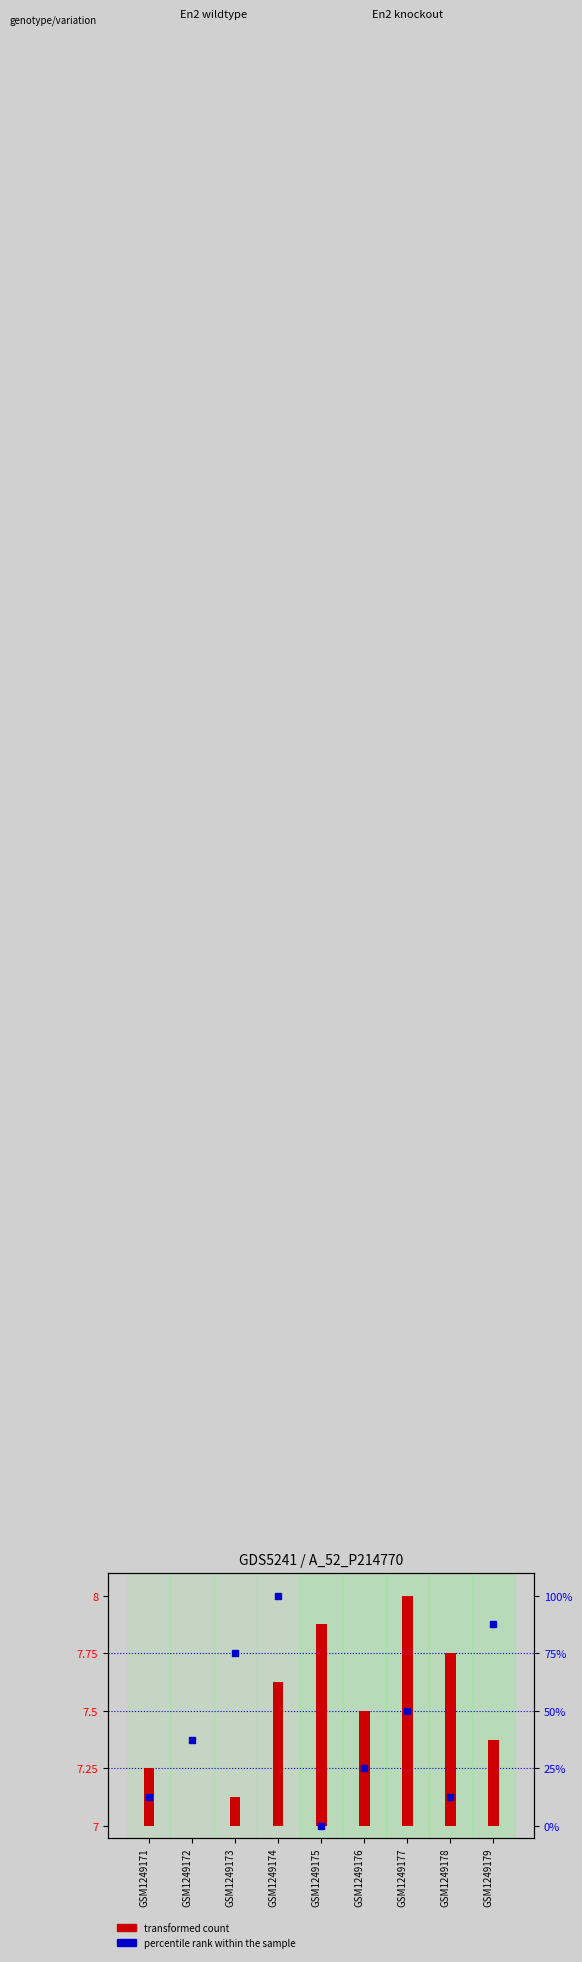

What value does the percentile rank within the sample series have at GSM1249176?

25.0